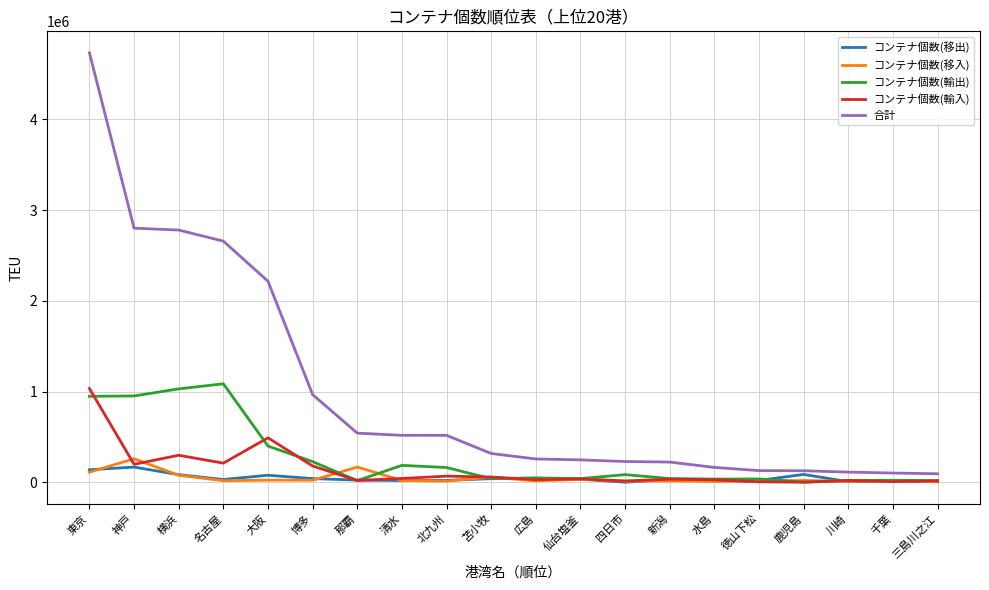

True or false: 合計 has a value of 517297.0 at 北九州.

True